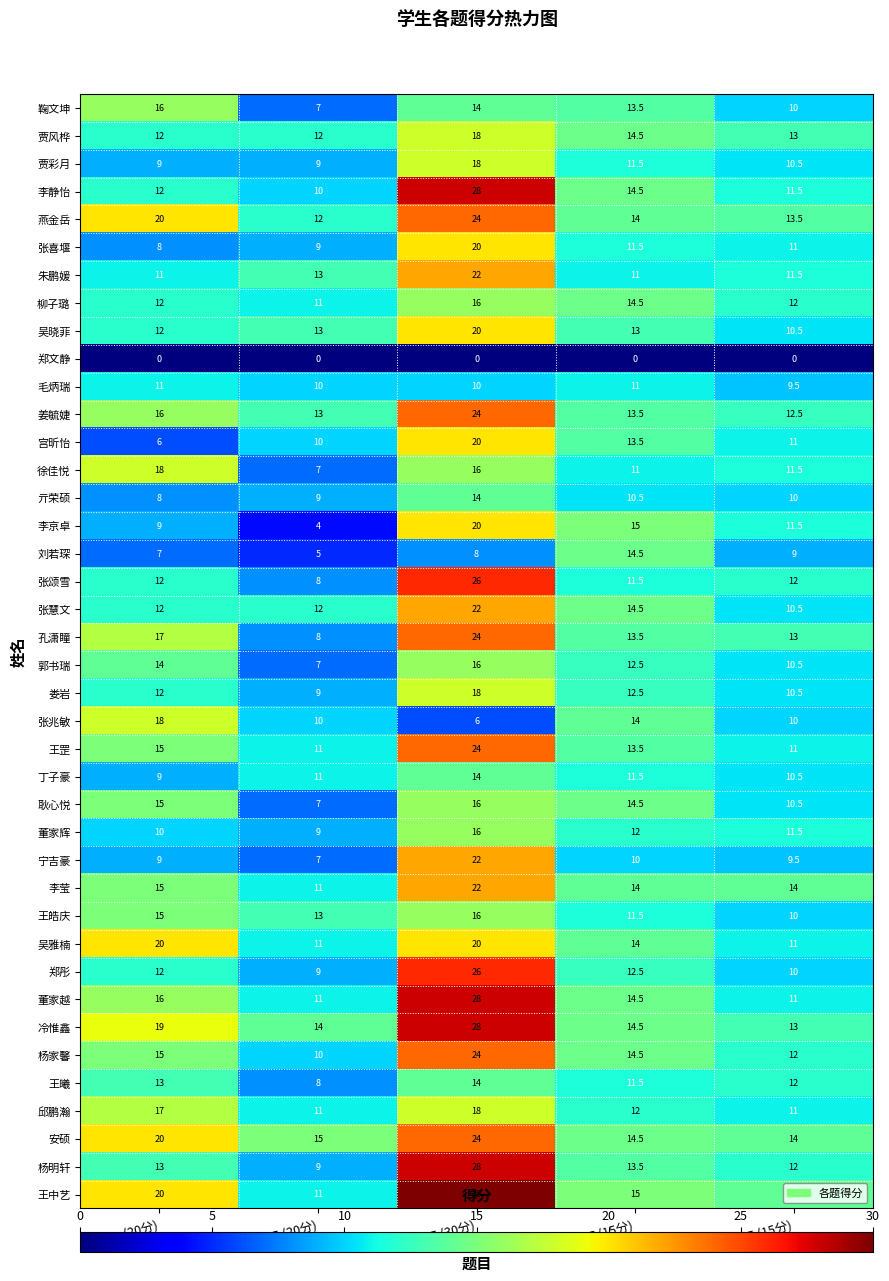

Read the 耿心悦 value at 一.(20分).

15.0